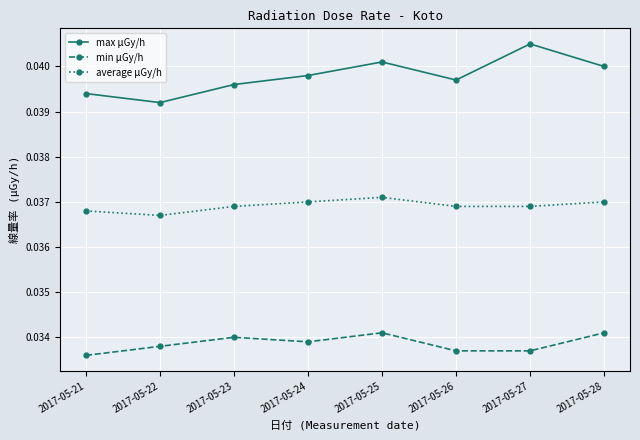

Count the max μGy/h values in the range 0 to 1.

8